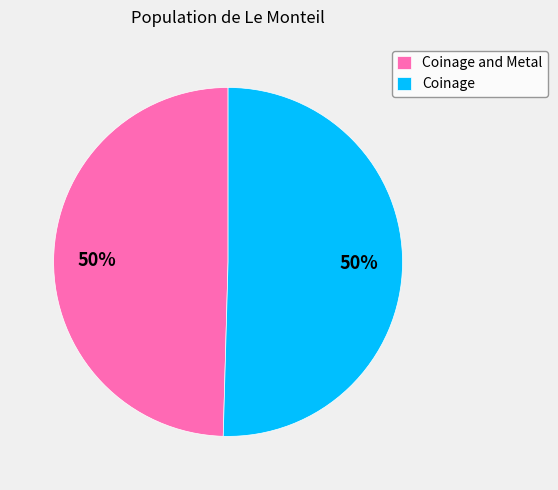

Combined, do Coinage and Coinage and Metal account for over 50%?

Yes